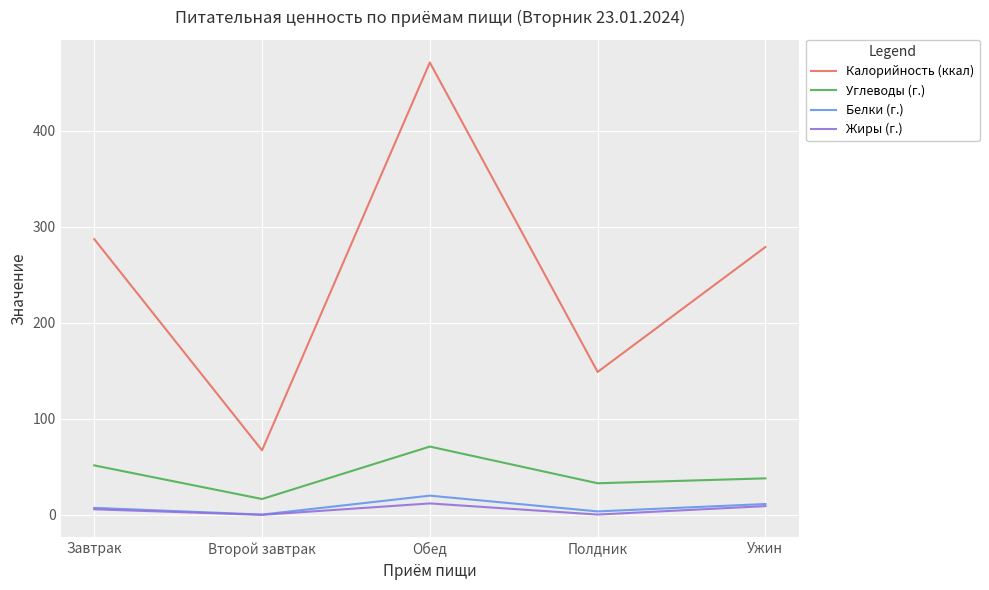

At how many categories does at least one series exceed 395?

1